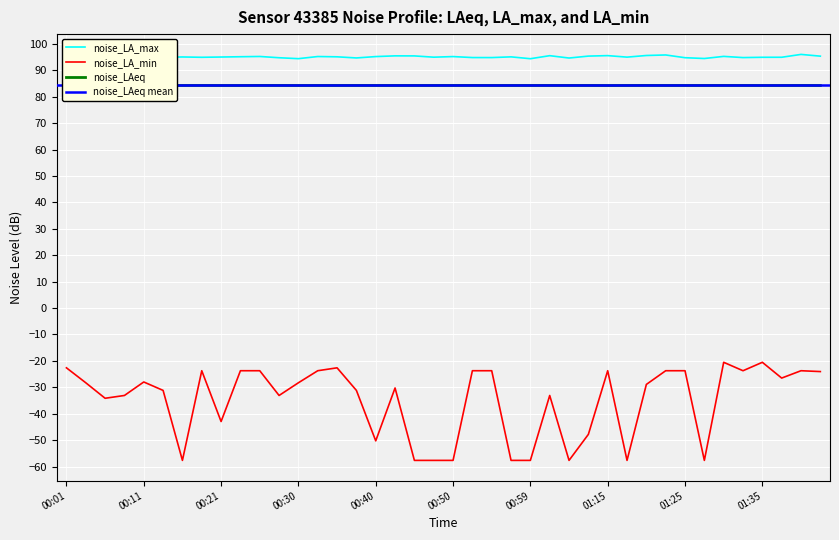

Reading right to left, what are all the values shown in this chart?

noise_LA_max: 01:42=95.4	01:40=96.0	01:37=95.0	01:35=95.0	01:32=94.8	01:30=95.3	01:27=94.5	01:25=94.8	01:22=95.8	01:20=95.6	01:17=95.0	01:15=95.6	01:12=95.4	01:04=94.7	01:02=95.6	00:59=94.4	00:57=95.1	00:55=94.8	00:52=94.8	00:50=95.2	00:47=95.0	00:45=95.5	00:43=95.5	00:40=95.2	00:38=94.7	00:35=95.1	00:33=95.2	00:30=94.4	00:28=94.8	00:26=95.3	00:23=95.2	00:21=95.0	00:18=95.0	00:16=95.1	00:13=94.9	00:11=95.3	00:09=95.5	00:06=95.4	00:04=95.0	00:01=94.6
noise_LA_min: 01:42=-24.1	01:40=-23.7	01:37=-26.5	01:35=-20.5	01:32=-23.7	01:30=-20.5	01:27=-57.7	01:25=-23.7	01:22=-23.7	01:20=-28.9	01:17=-57.7	01:15=-23.7	01:12=-47.8	01:04=-57.7	01:02=-33.1	00:59=-57.7	00:57=-57.7	00:55=-23.7	00:52=-23.7	00:50=-57.7	00:47=-57.7	00:45=-57.7	00:43=-30.3	00:40=-50.3	00:38=-31.2	00:35=-22.6	00:33=-23.7	00:30=-28.3	00:28=-33.1	00:26=-23.7	00:23=-23.7	00:21=-43.0	00:18=-23.7	00:16=-57.7	00:13=-31.2	00:11=-28.0	00:09=-33.1	00:06=-34.2	00:04=-28.3	00:01=-22.6
noise_LAeq: 01:42=84.3	01:40=84.3	01:37=84.3	01:35=84.3	01:32=84.3	01:30=84.3	01:27=84.3	01:25=84.3	01:22=84.3	01:20=84.3	01:17=84.3	01:15=84.3	01:12=84.3	01:04=84.3	01:02=84.3	00:59=84.3	00:57=84.3	00:55=84.3	00:52=84.3	00:50=84.3	00:47=84.3	00:45=84.3	00:43=84.3	00:40=84.3	00:38=84.3	00:35=84.3	00:33=84.3	00:30=84.3	00:28=84.3	00:26=84.3	00:23=84.3	00:21=84.3	00:18=84.3	00:16=84.3	00:13=84.3	00:11=84.3	00:09=84.3	00:06=84.3	00:04=84.3	00:01=84.3